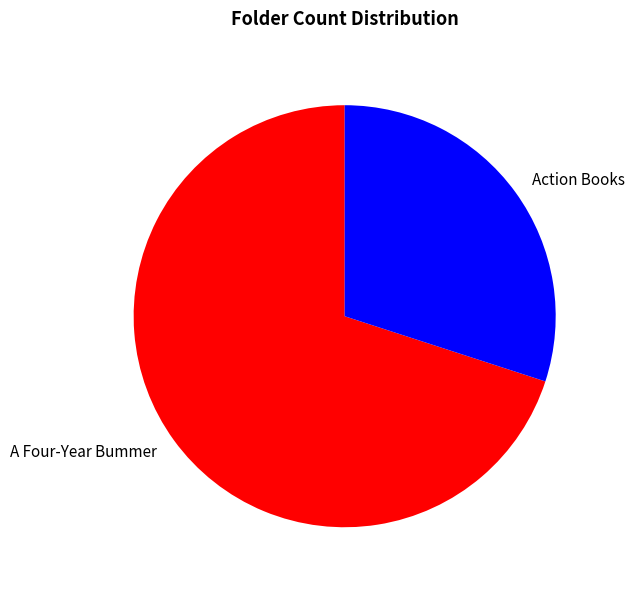

The Action Books slice represents 17% of the pie. True or false?

False